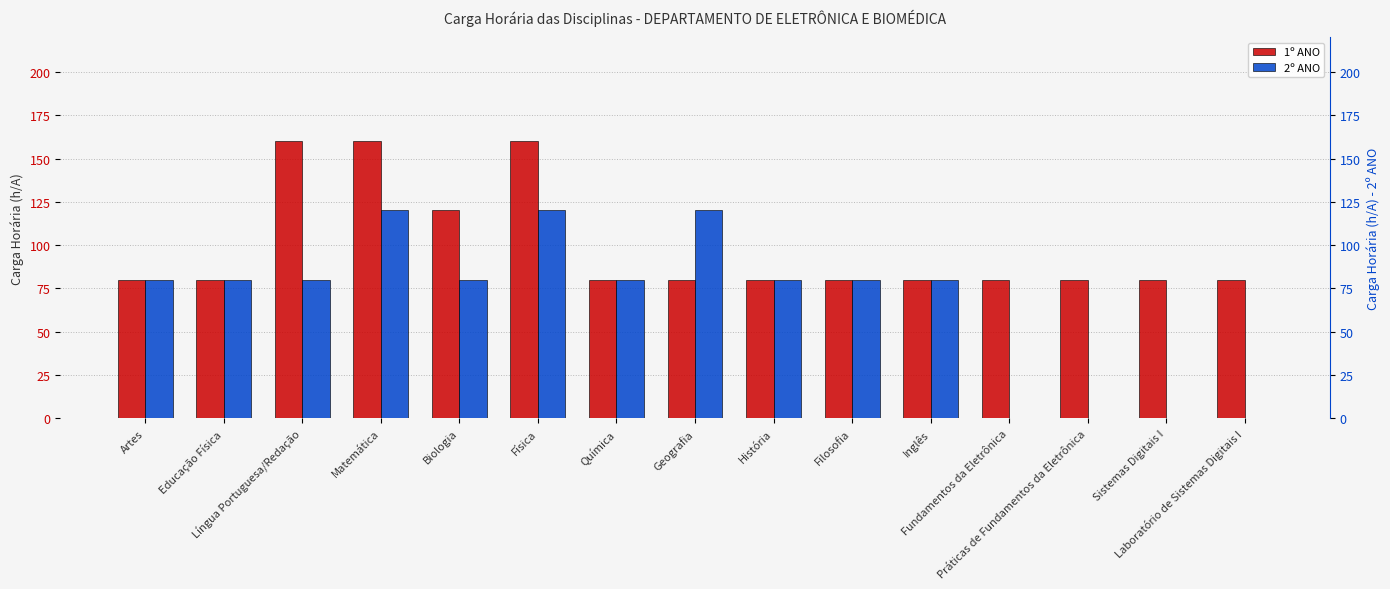

Between Matemática and Física, which is larger?

Matemática